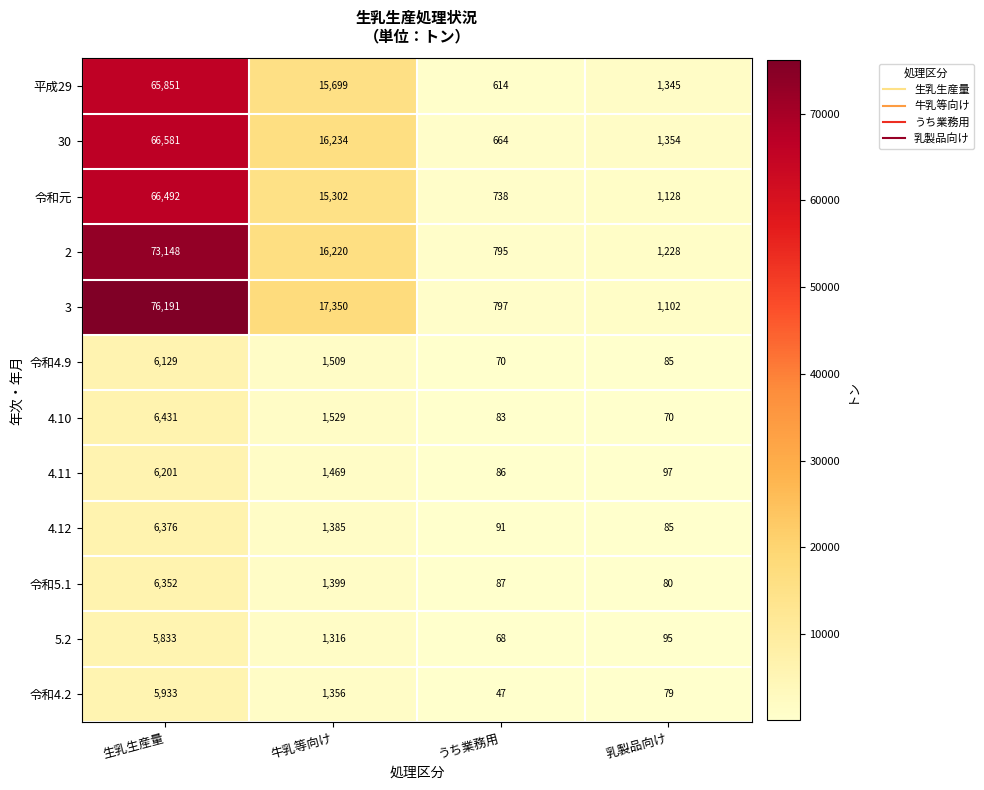

At which label does 令和4.2 first exceed 1356?

生乳生産量